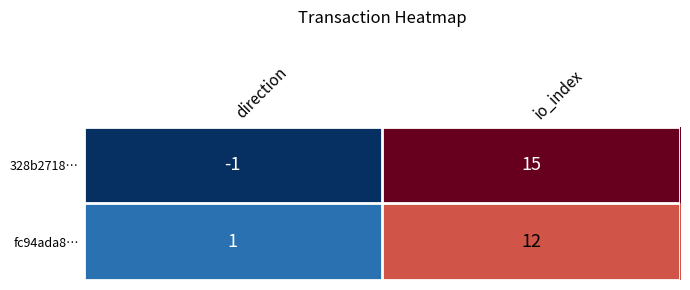

What is the spread (max minus min) of values at direction?

2